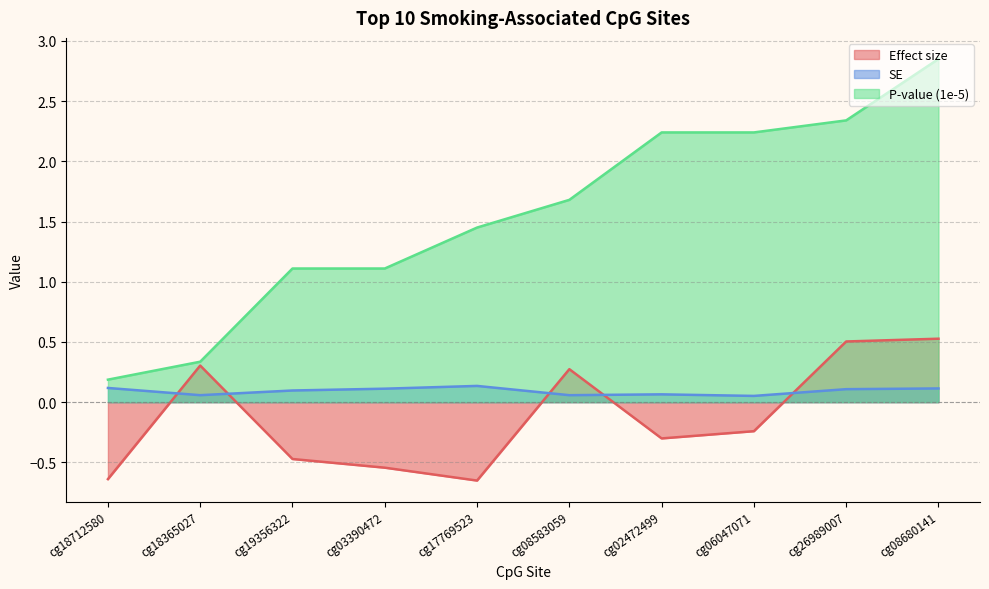

Reading left to right, transcribe all the data shown in this chart.

Effect size: -0.6	0.3	-0.5	-0.5	-0.7	0.3	-0.3	-0.2	0.5	0.5
SE: 0.1	0.1	0.1	0.1	0.1	0.1	0.1	0.1	0.1	0.1
P-value (1e-5): 0.2	0.3	1.1	1.1	1.4	1.7	2.2	2.2	2.3	2.9